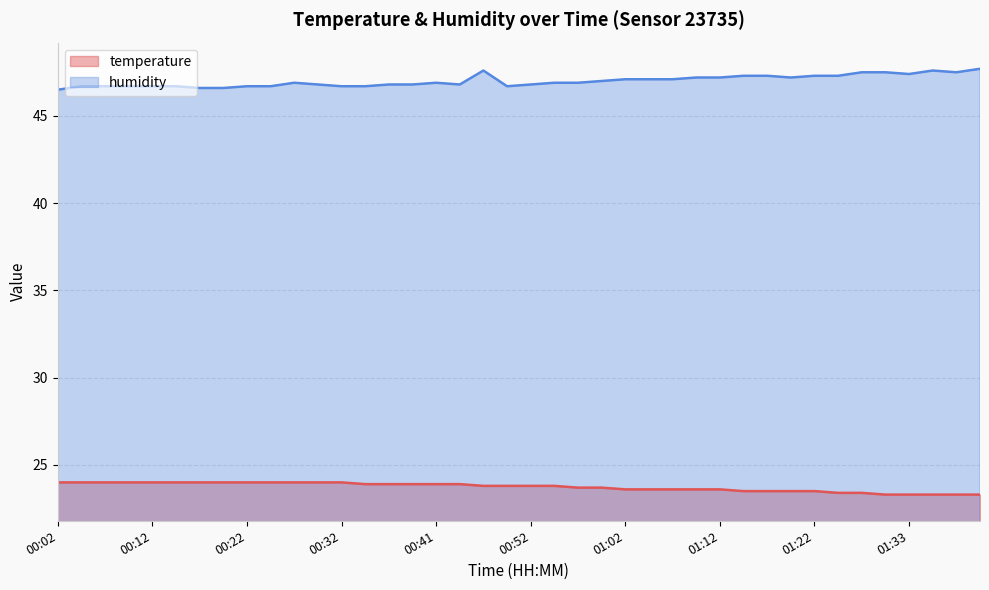

What is the label of the 15th point from the right?

01:04